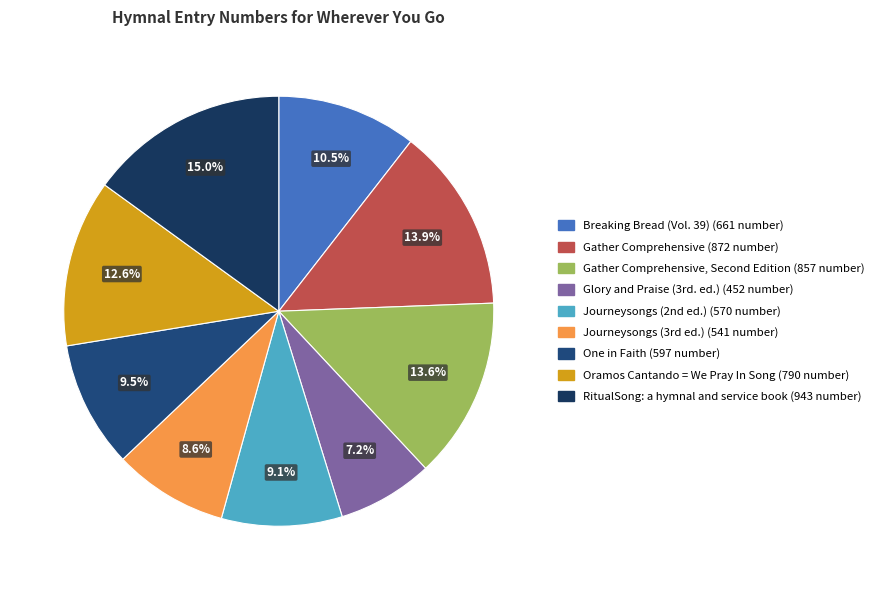

To the nearest percent, what is the difference between the largest and smallest slice percentages?

8%